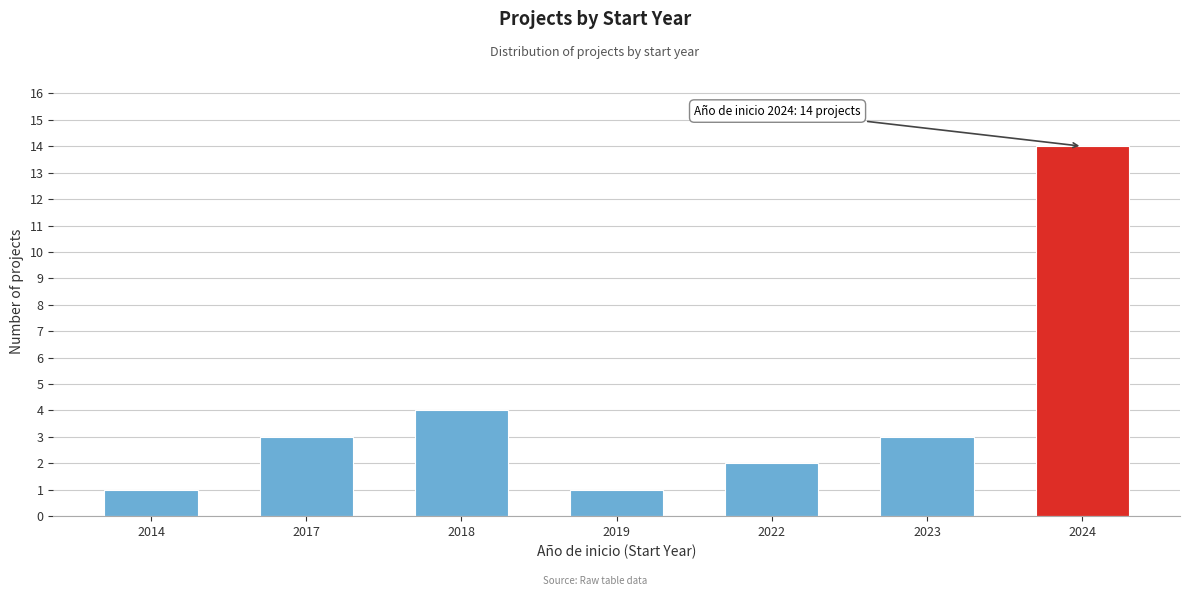

Reading left to right, what are all the values shown in this chart?

2014=1	2017=3	2018=4	2019=1	2022=2	2023=3	2024=14